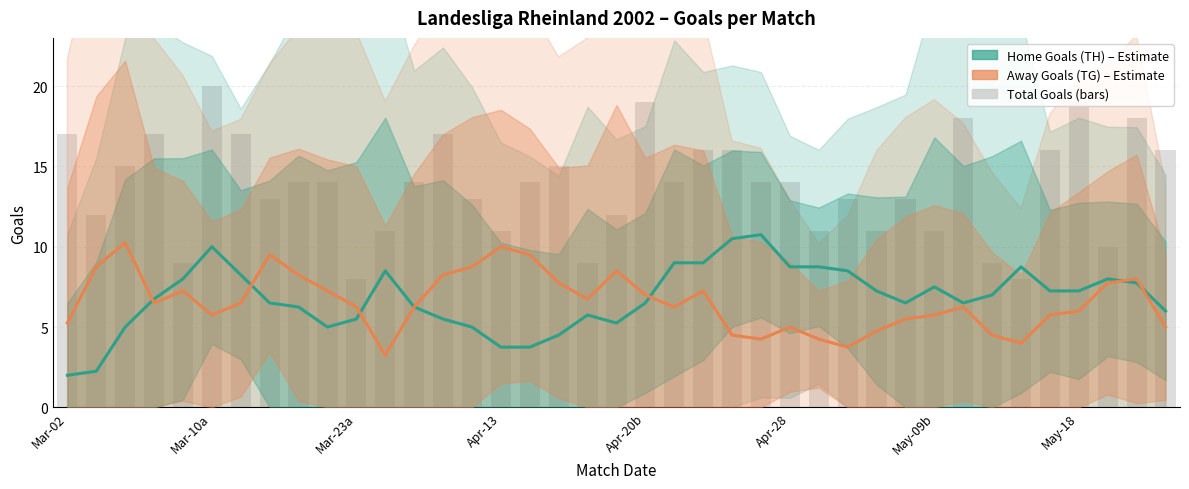

What is the maximum value shown in the chart?

10.8